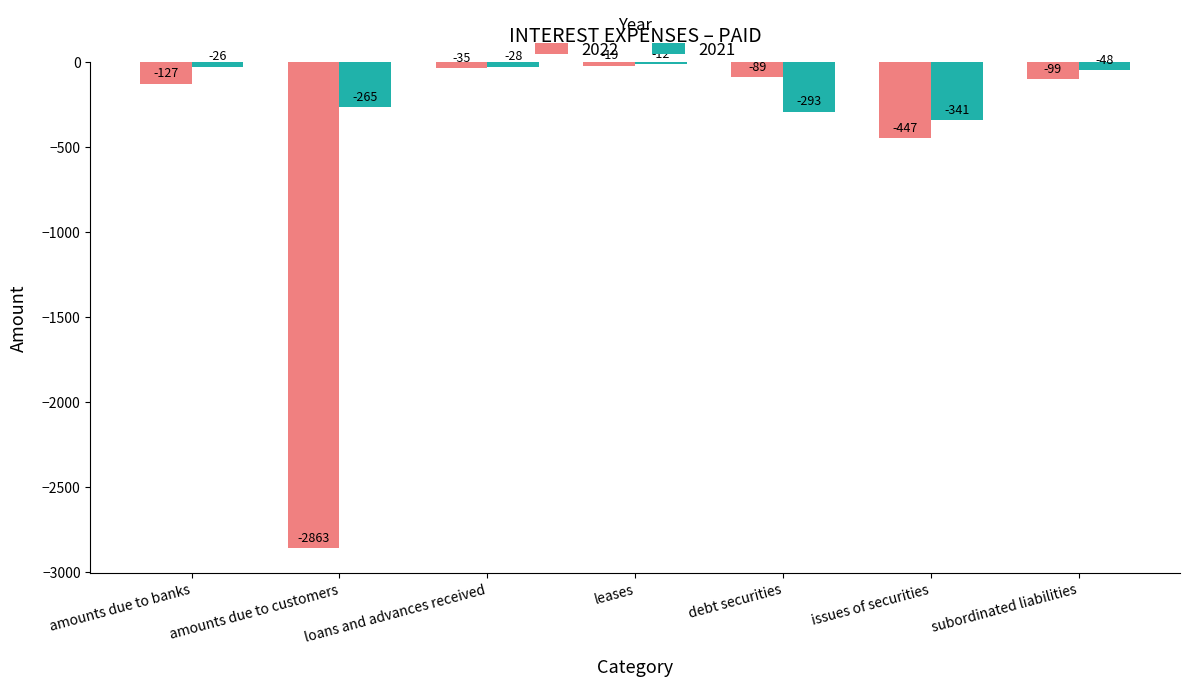

What is the total value across all series at amounts due to customers?

-3128